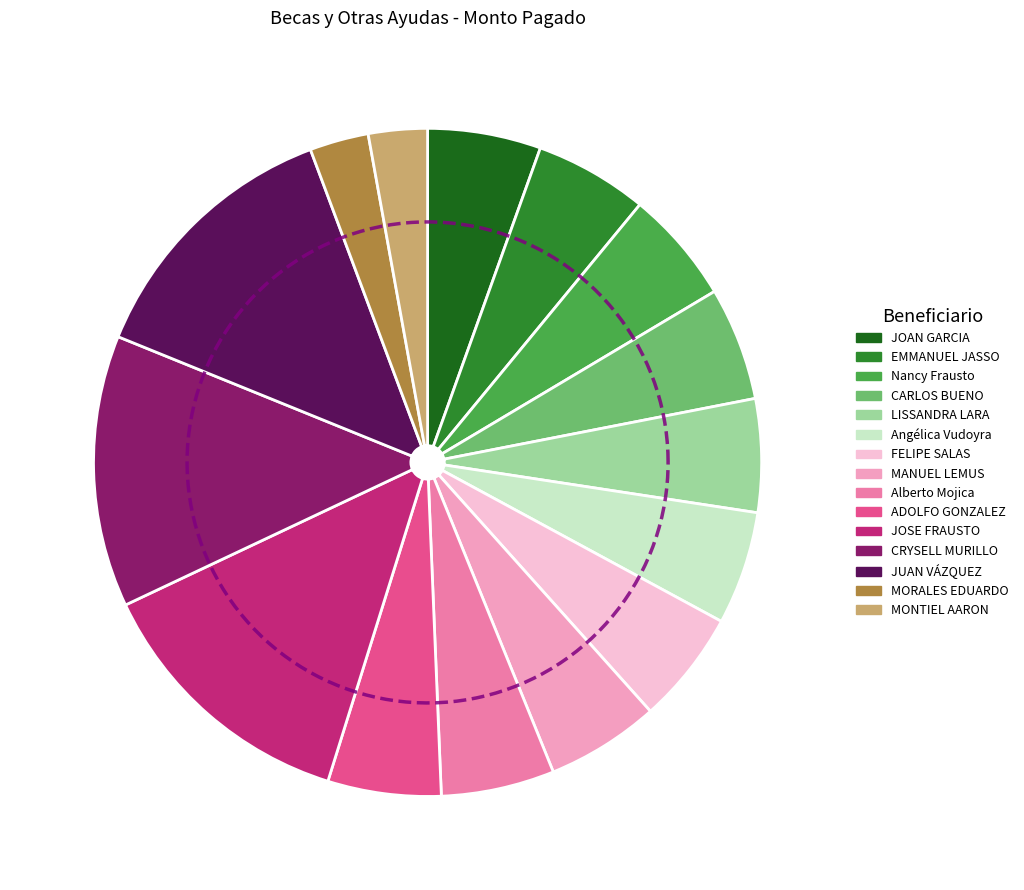

To the nearest percent, what is the average slice percentage?

7%